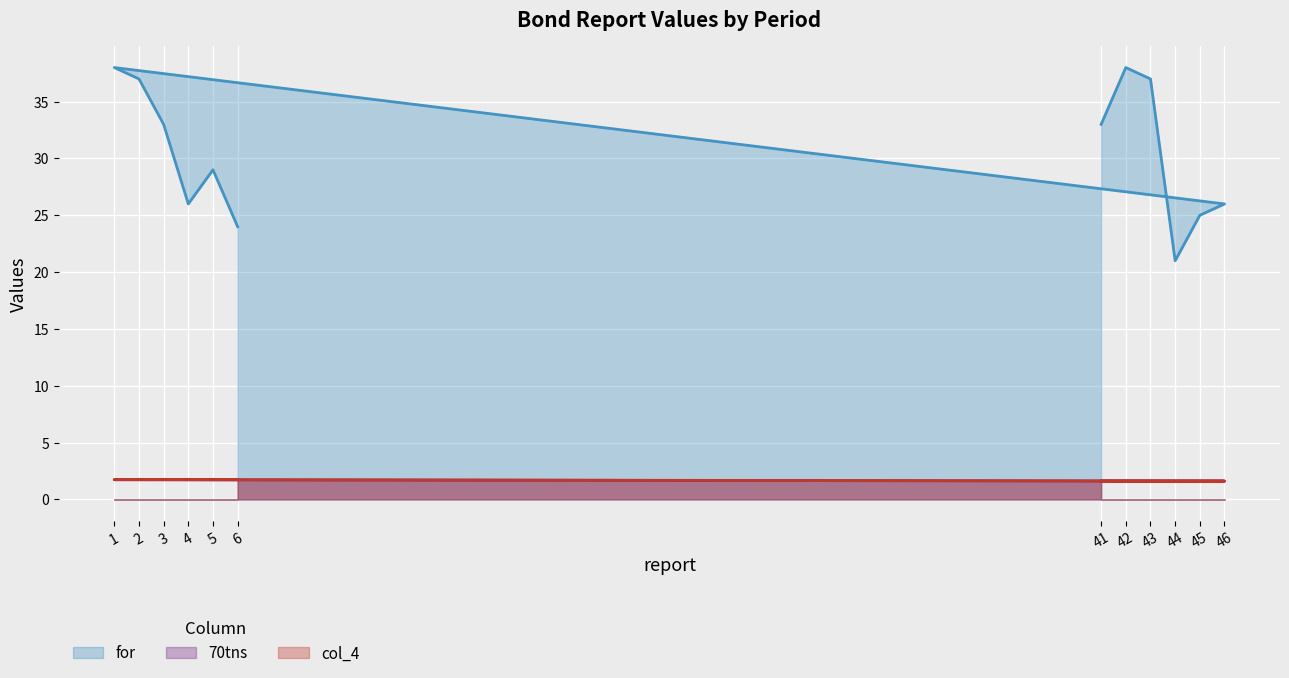

True or false: for and 70tns intersect in this chart.

False